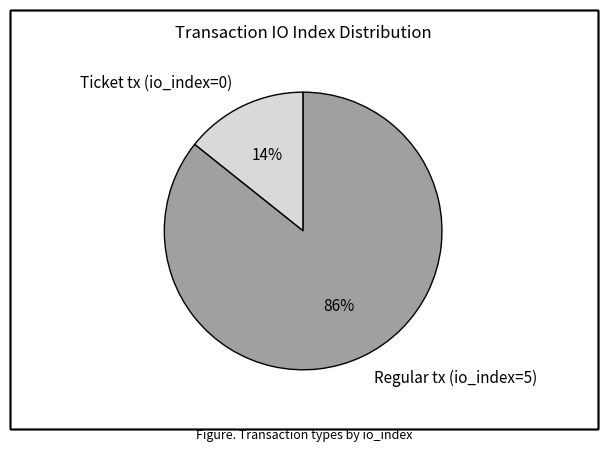

Rank the categories by value from highest to lowest.

Regular tx (io_index=5), Ticket tx (io_index=0)